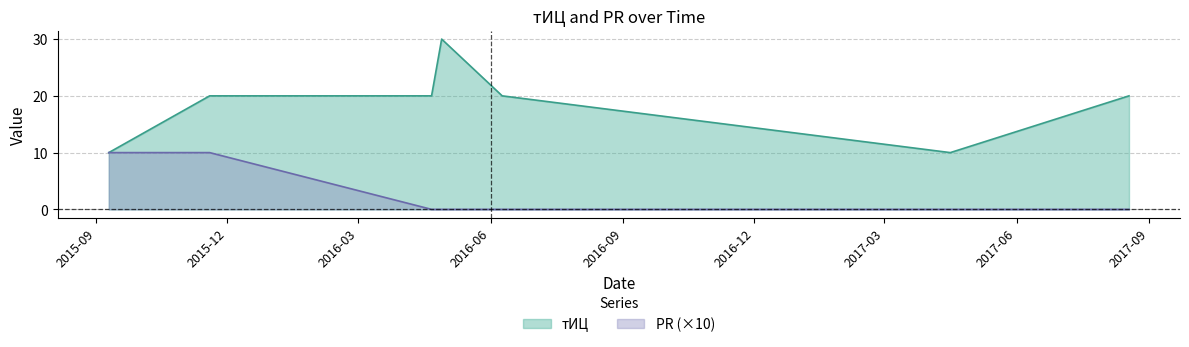

Does the chart display data point markers on the line(s)?

No